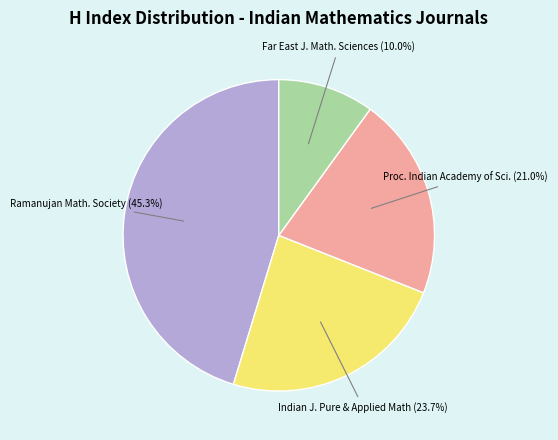

Does Indian J. Pure & Applied Math represent more than half of the total?

No